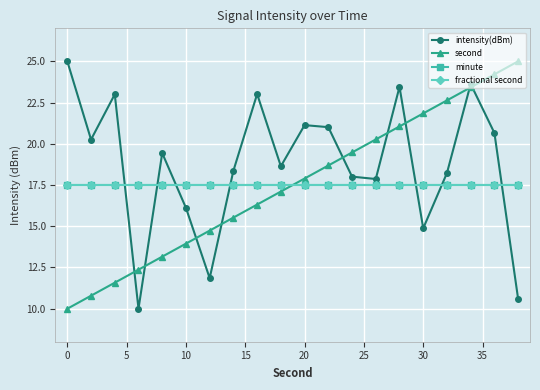

Does the chart have visible grid lines?

Yes